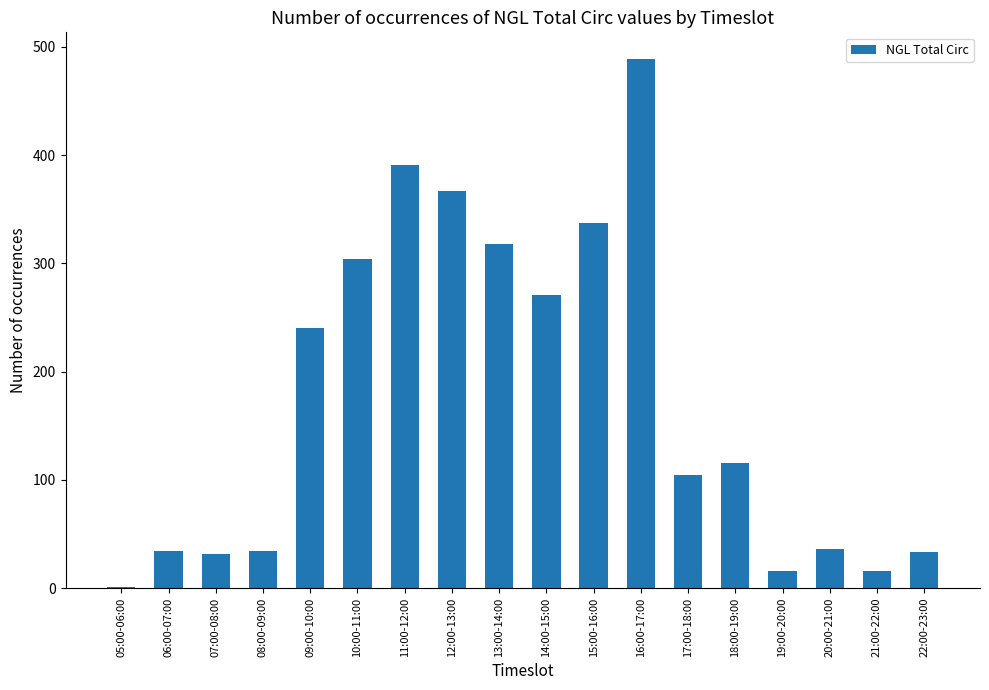

Are the bars horizontal?

No